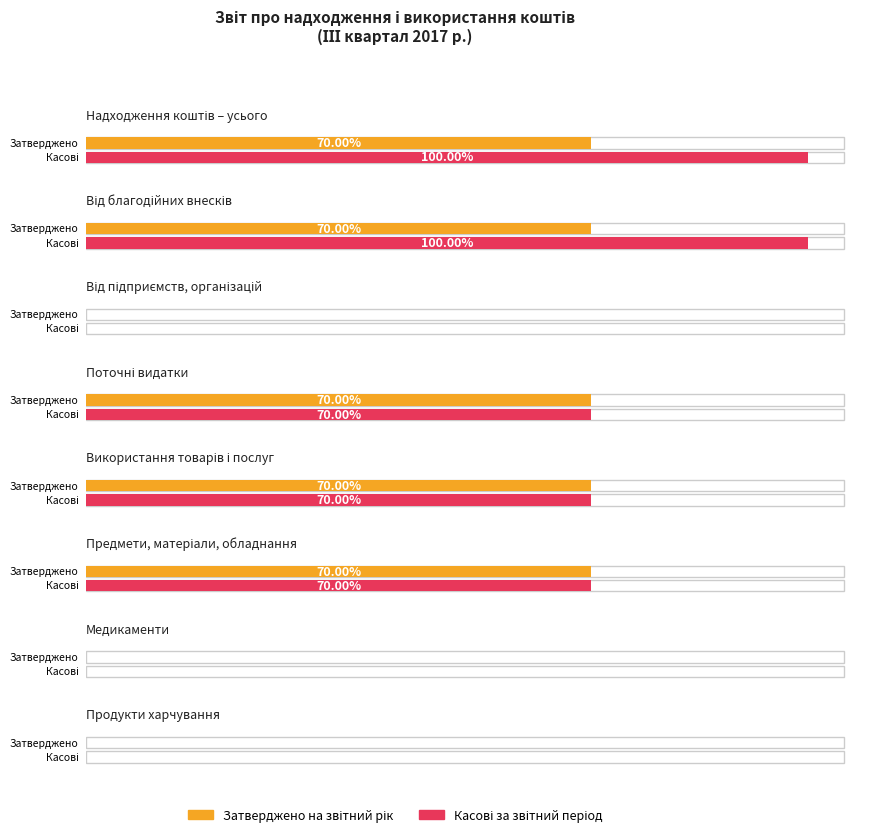

How many bars are there in total?

26